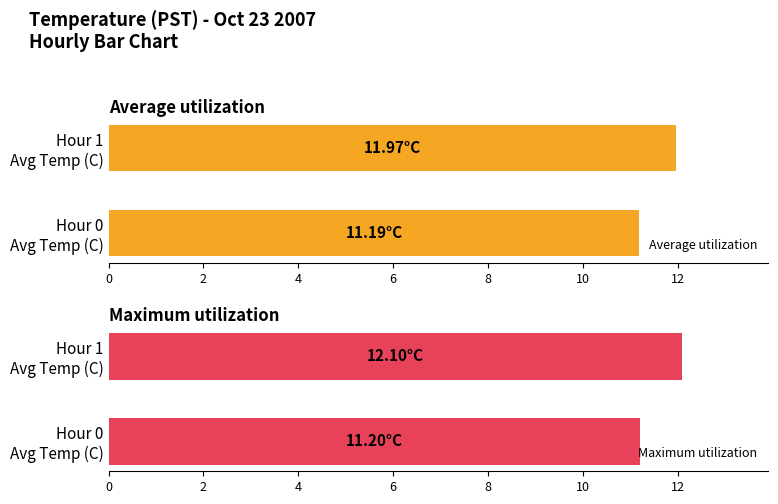

How many distinct data groups are displayed?

2